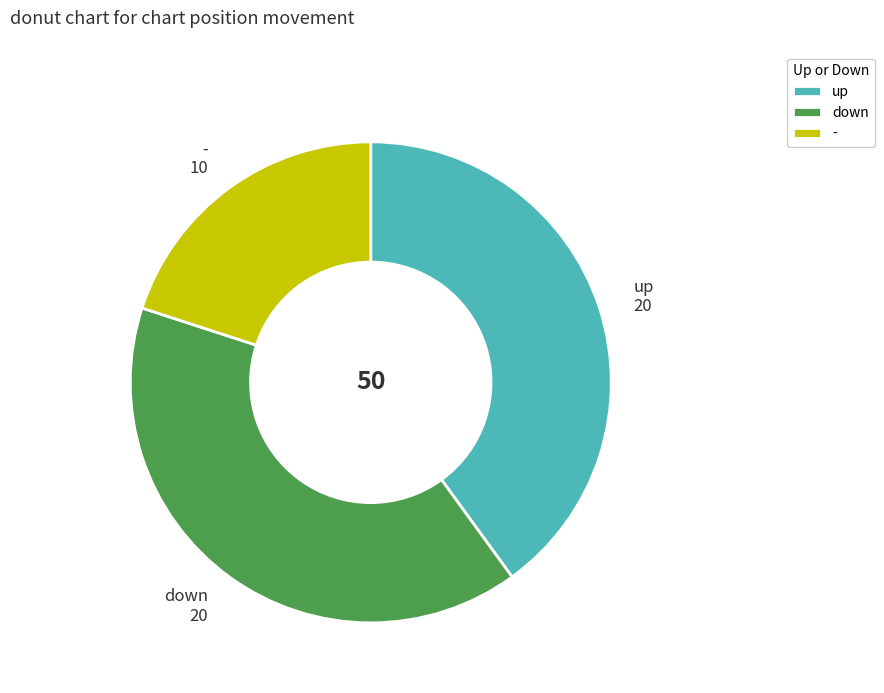

Count the number of slices in the pie.

3